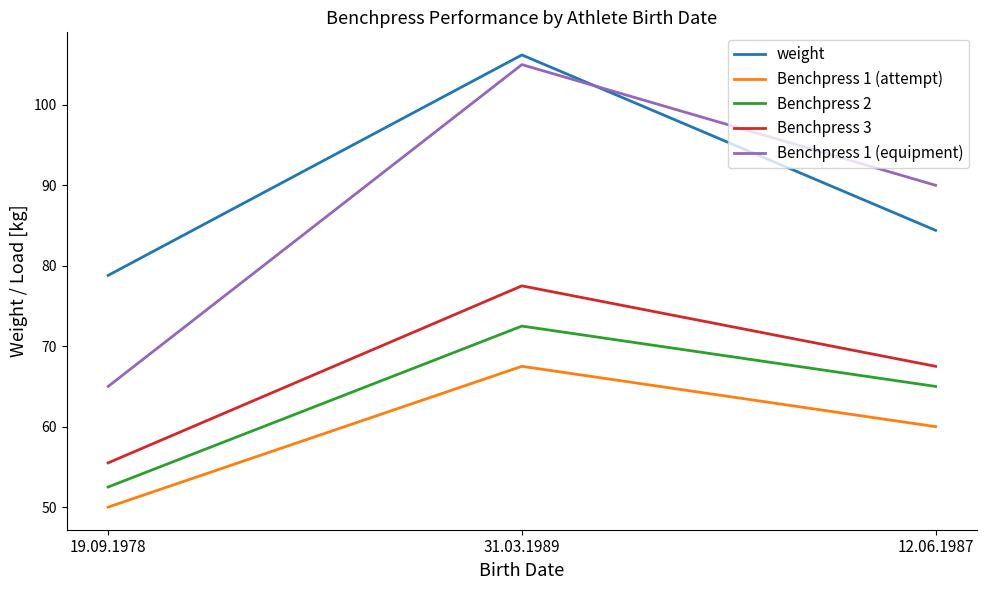

Rank the categories by Benchpress 1 (equipment) value from highest to lowest.

31.03.1989, 12.06.1987, 19.09.1978